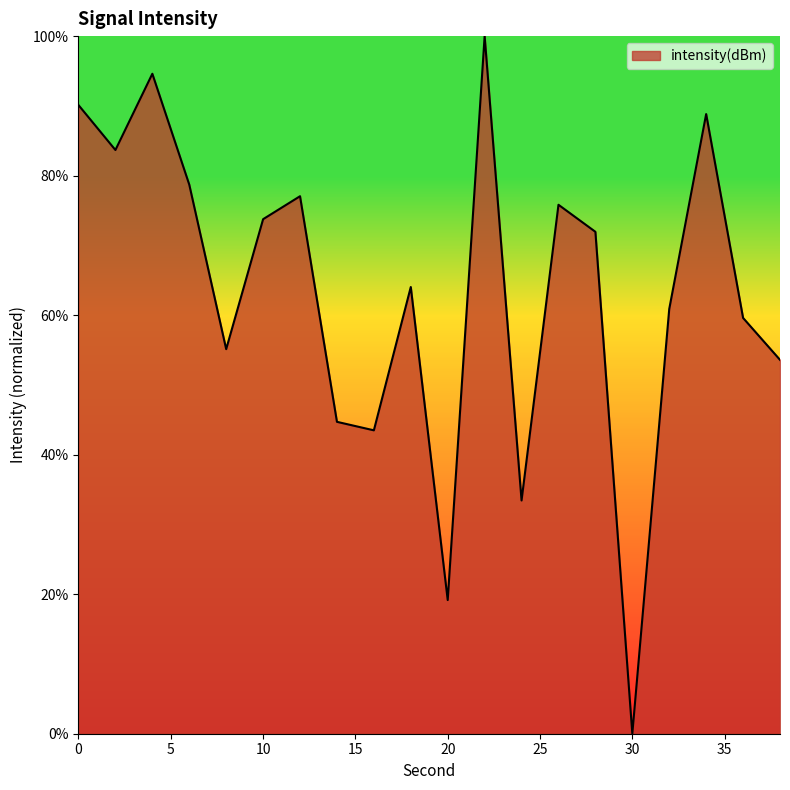

What is the difference between the maximum and minimum values?

100.0